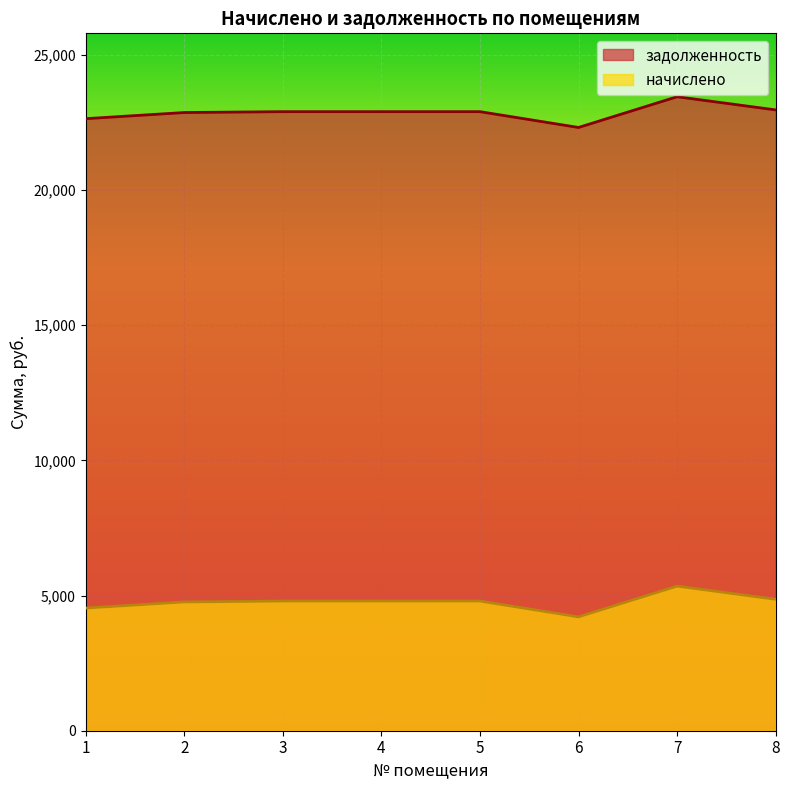

Between 6 and 1, which is larger?

1